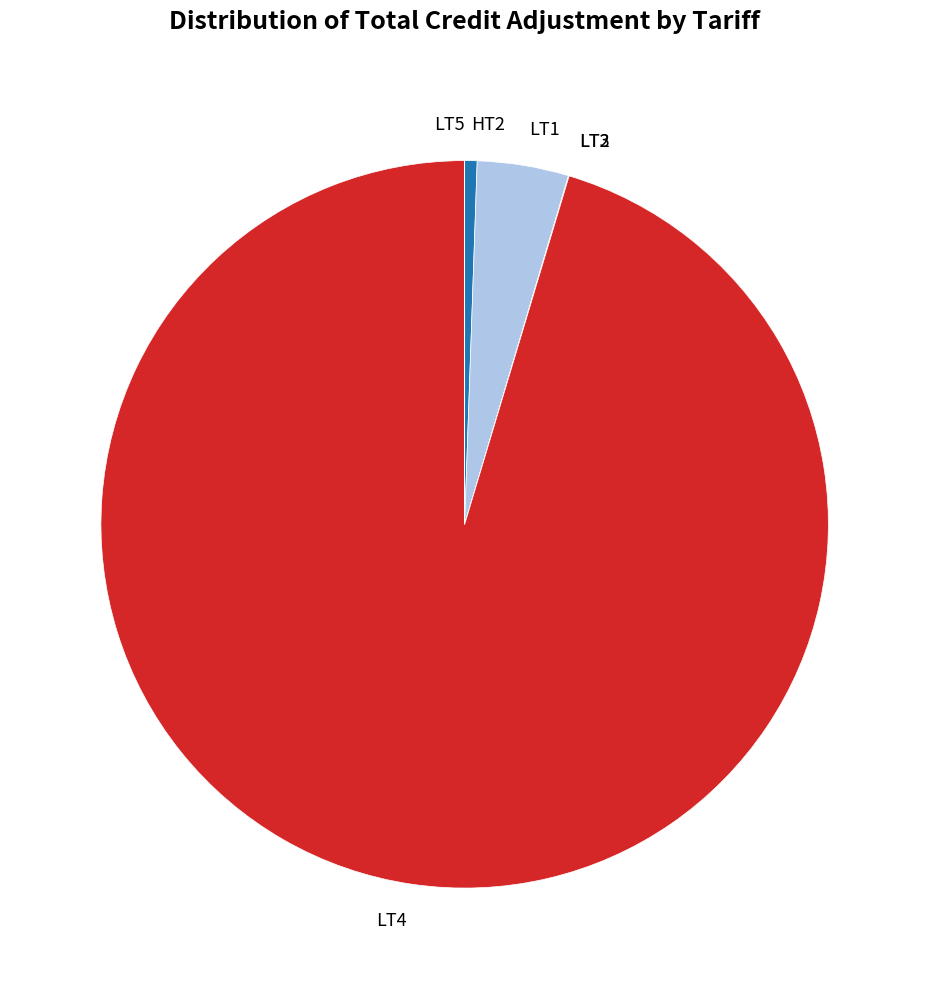

Is it true that LT4 is 95% of the pie?

True